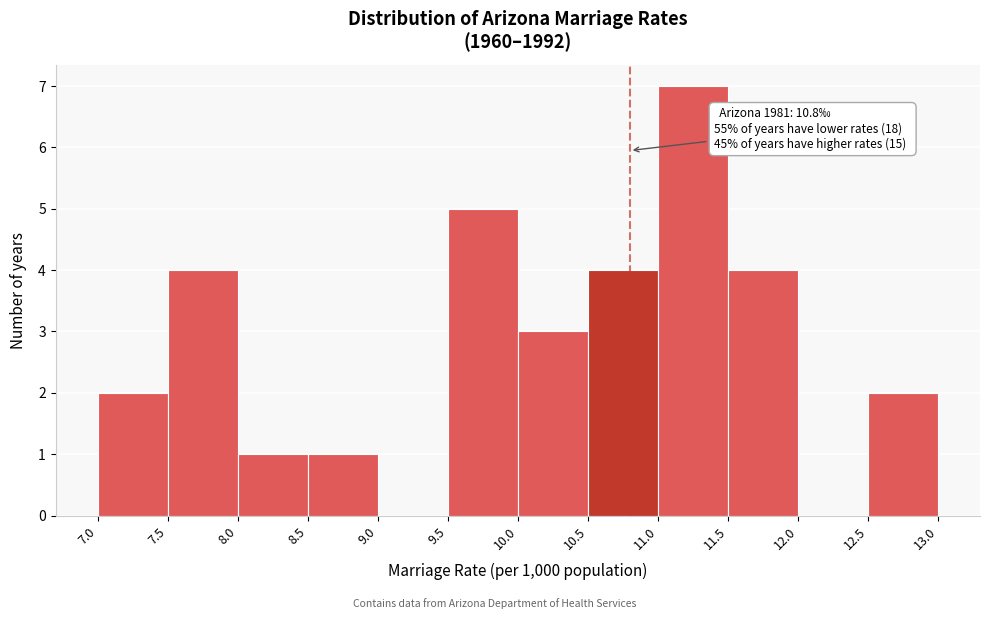

Which range on the x-axis has the tallest bar?

11.0 to 11.5